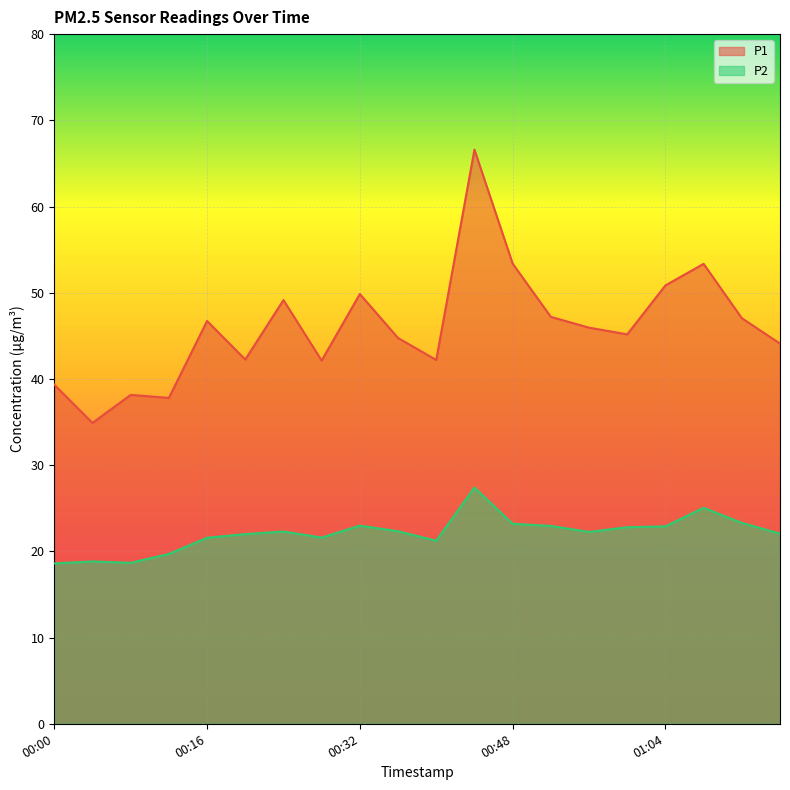

True or false: P2 has a value of 7.1 at 00:24.

False